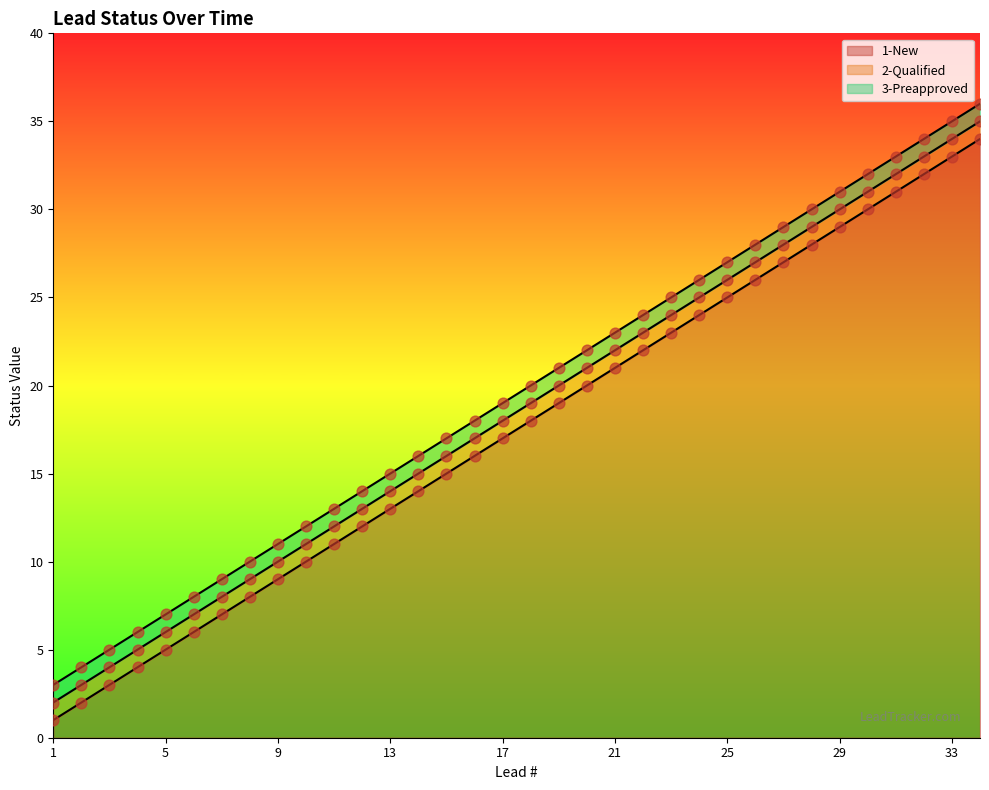

At which category is the sum across all series the highest?

34